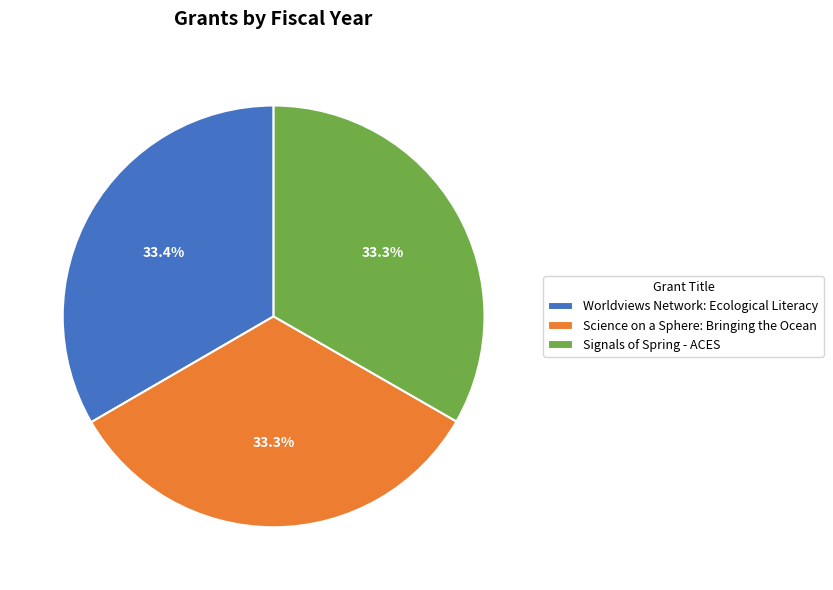

Approximately how many times larger is the value at Worldviews Network: Ecological Literacy compared to Signals of Spring - ACES?

1.0